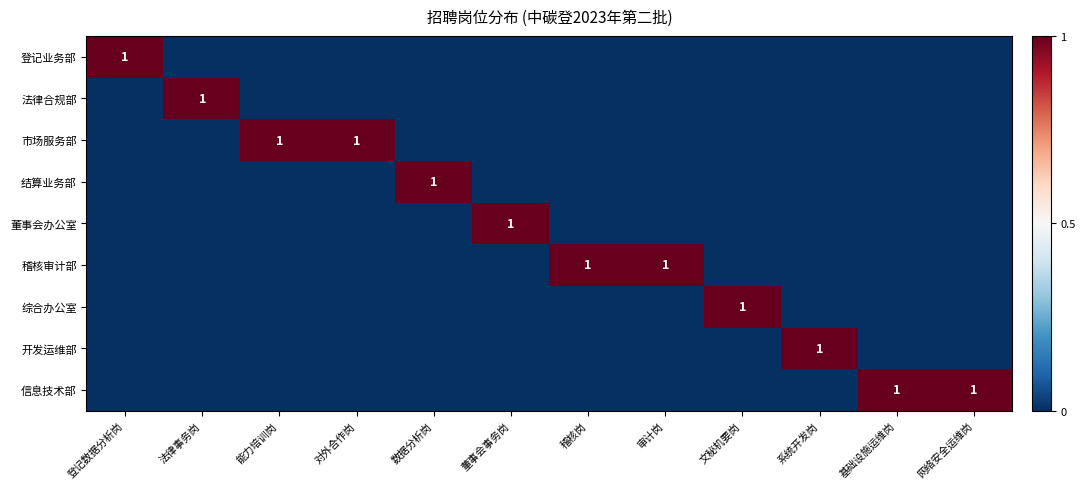

The value of 法律合规部 at 法律事务岗 is 1. True or false?

True